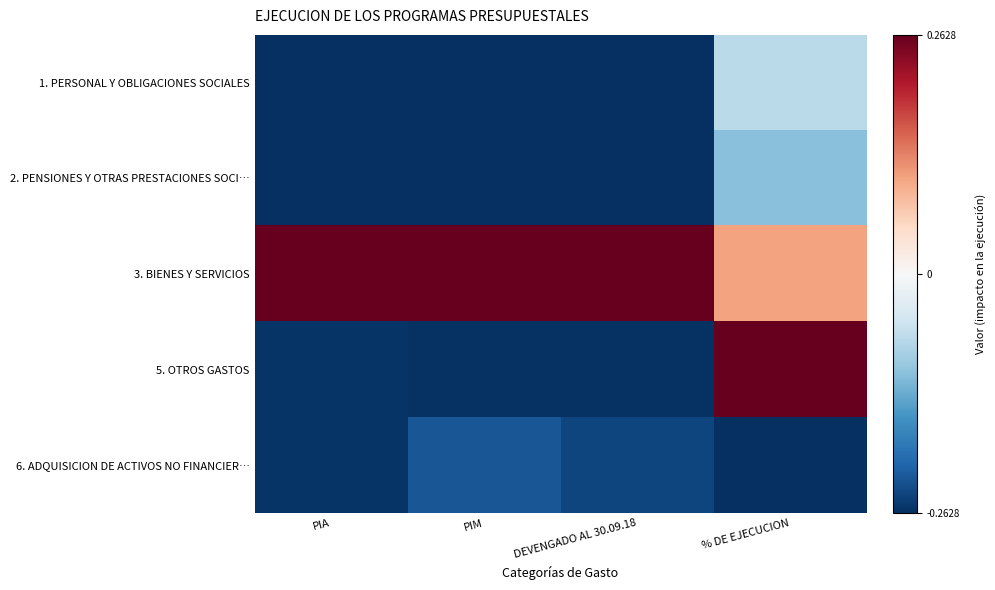

Which label corresponds to the smallest value in the chart?

DEVENGADO AL 30.09.18